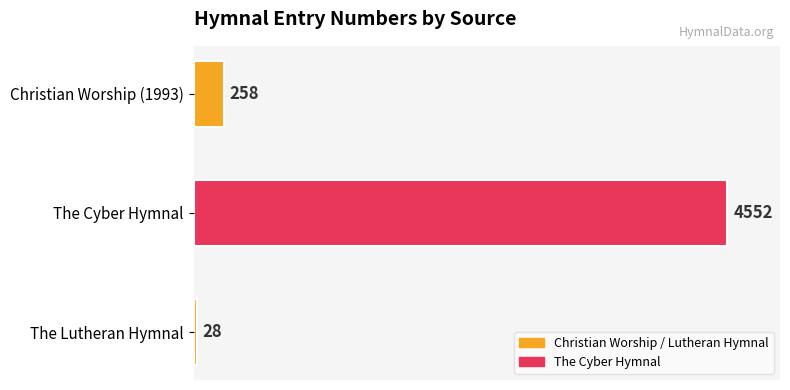

Are the bars horizontal?

Yes